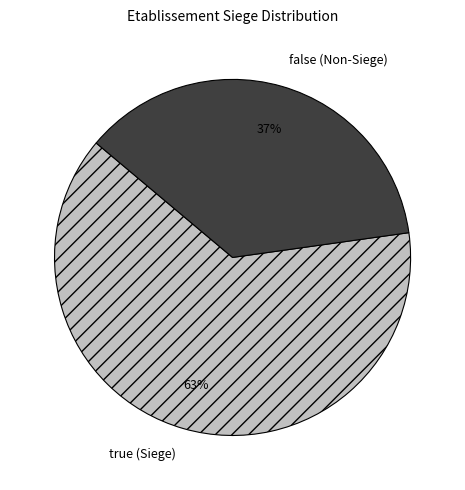

To the nearest percent, what is the average slice percentage?

50%